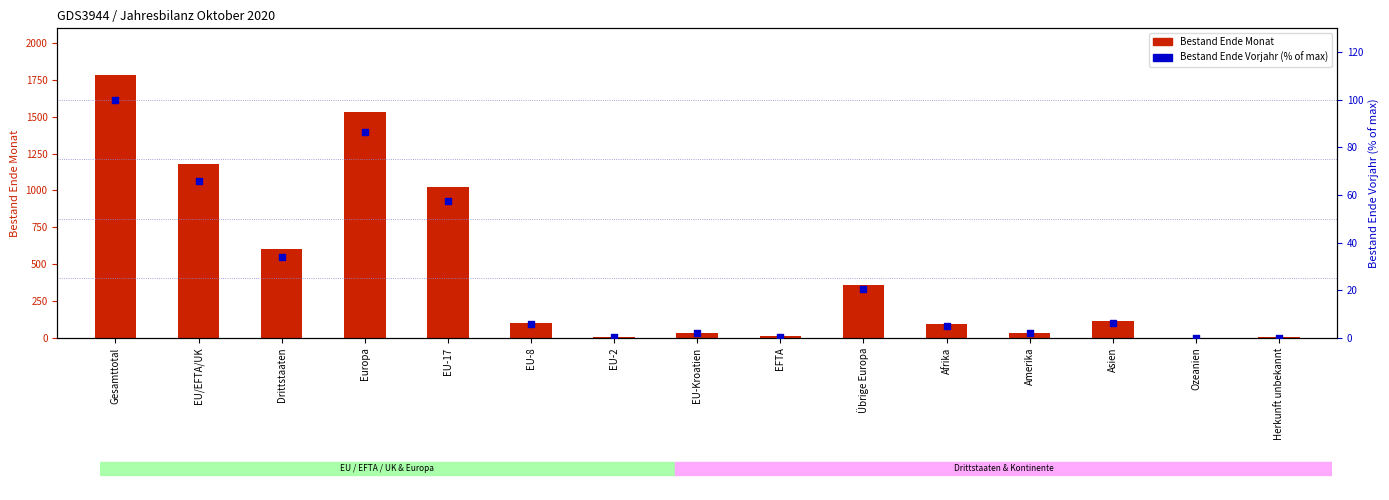

Which series contains the lowest Y value?

Bestand Ende Vorjahr (% of max)